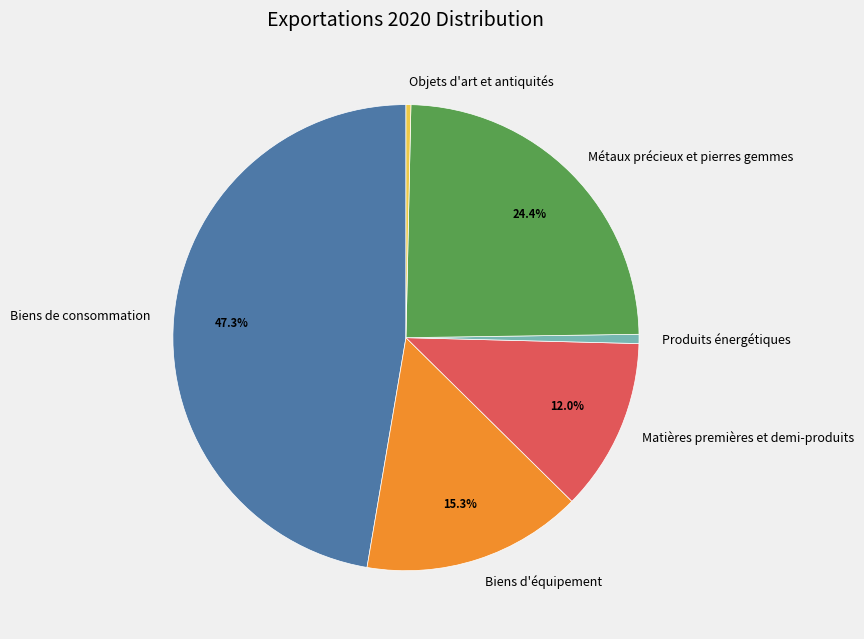

Do Biens de consommation and Produits énergétiques together represent more than half of the pie?

No